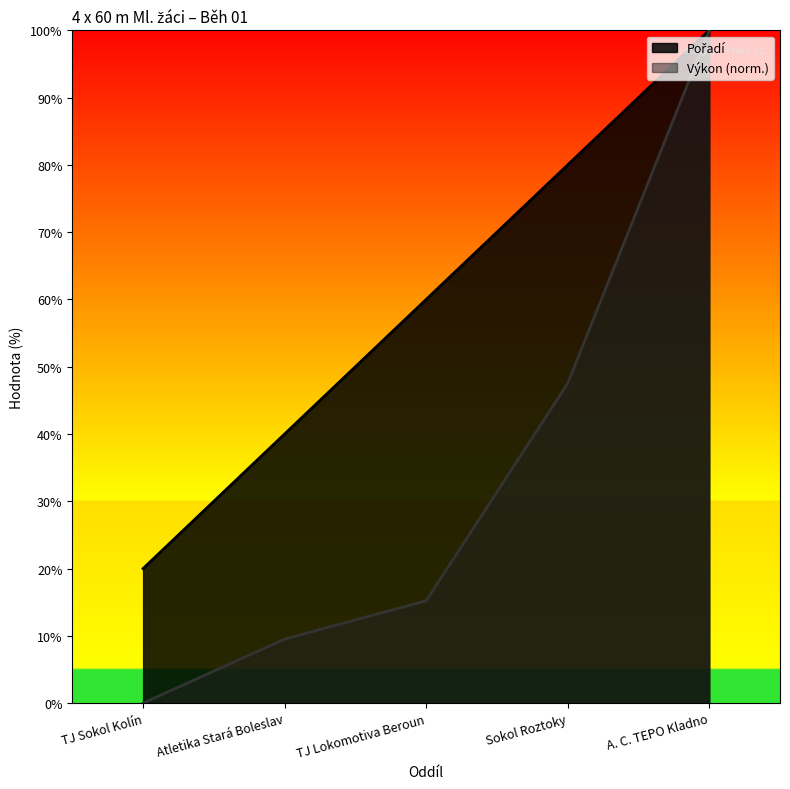

What are all the series names shown in the legend?

Pořadí, Výkon